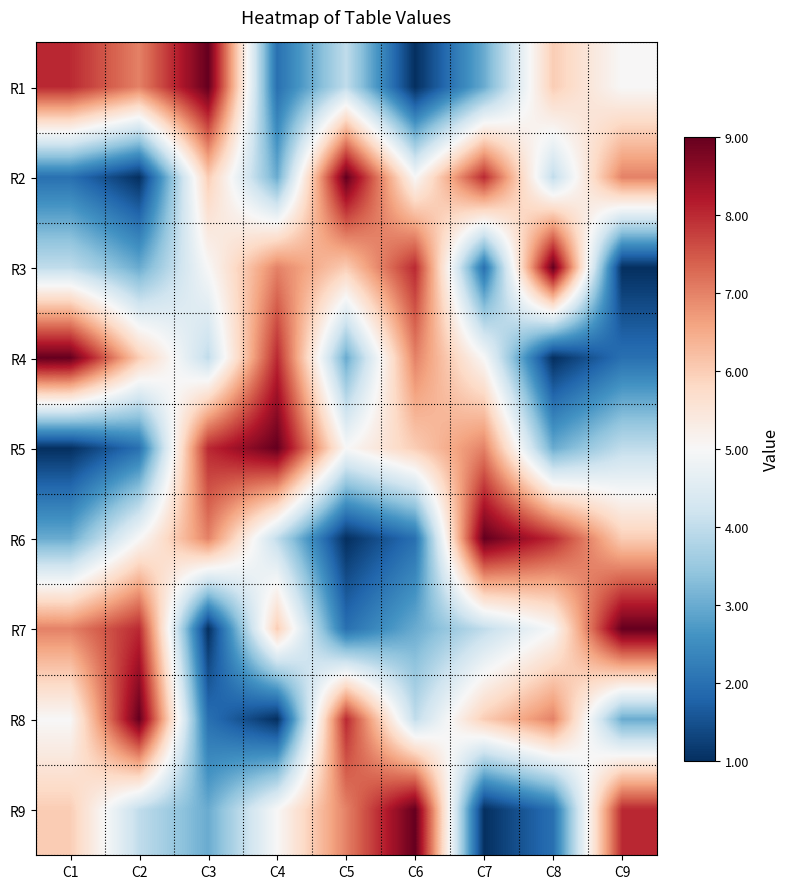

At which category is the sum across all series the highest?

C1